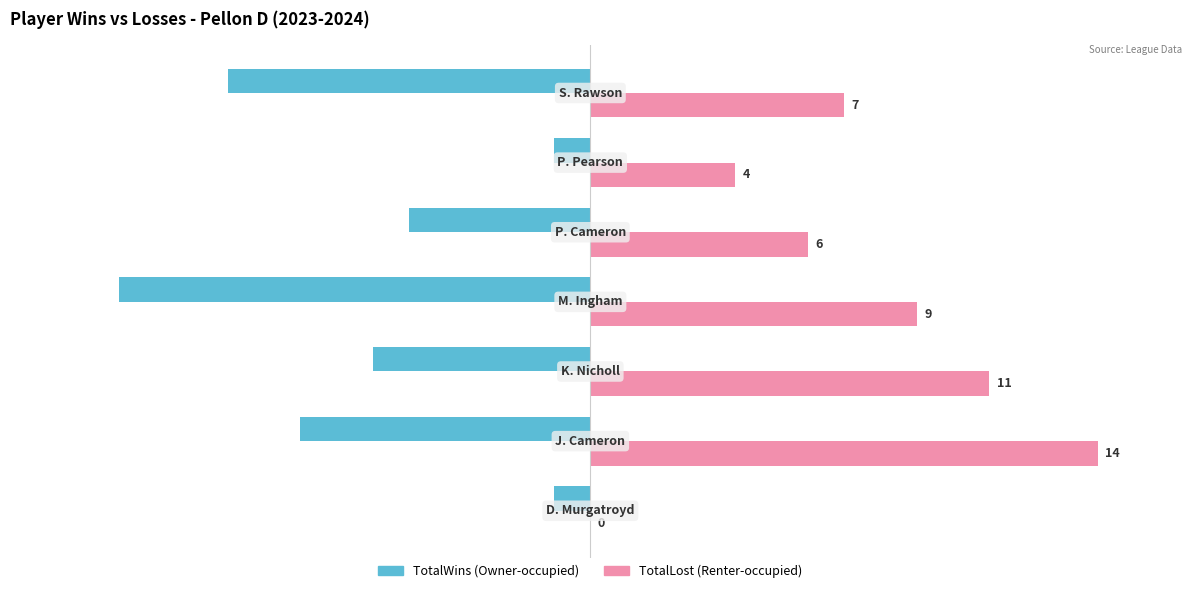

What is the greatest value displayed?

14